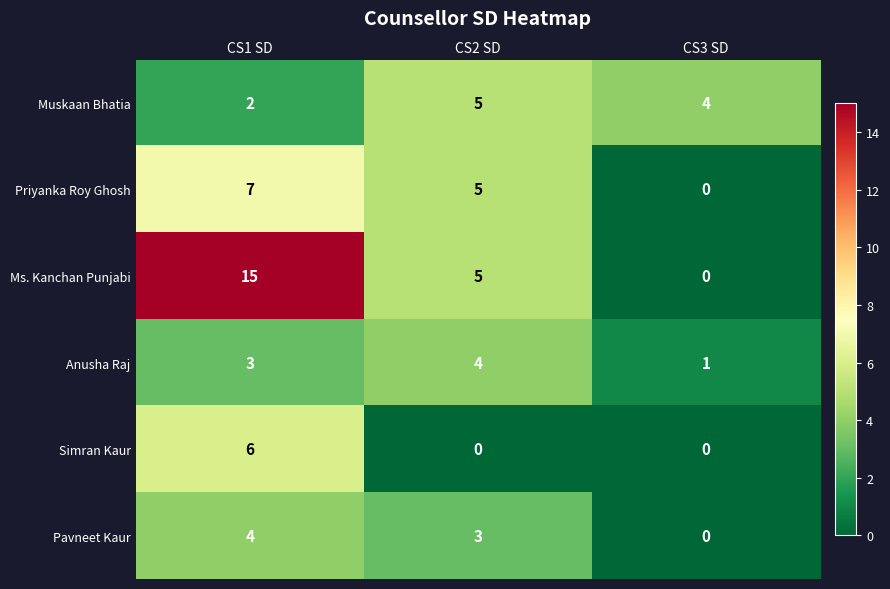

At which label does Anusha Raj reach its peak?

CS2 SD